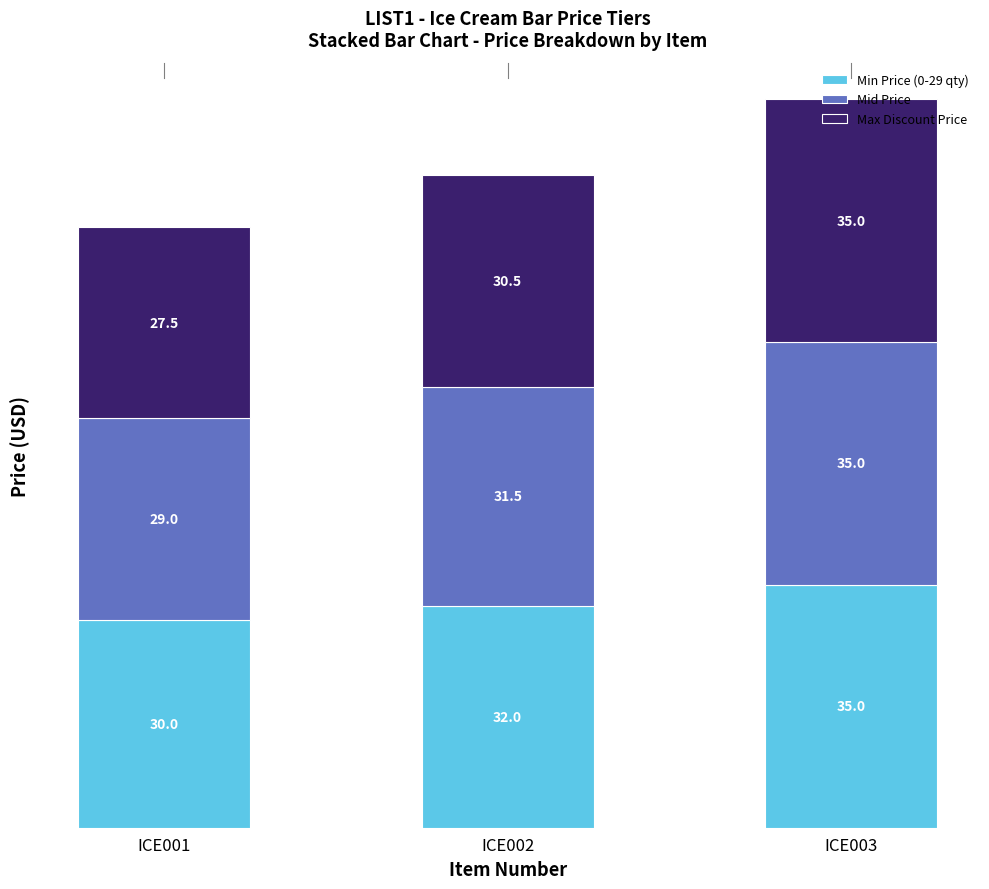

What is the sum of the Min Price (0-29 qty) values at ICE002 and ICE003?

67.0